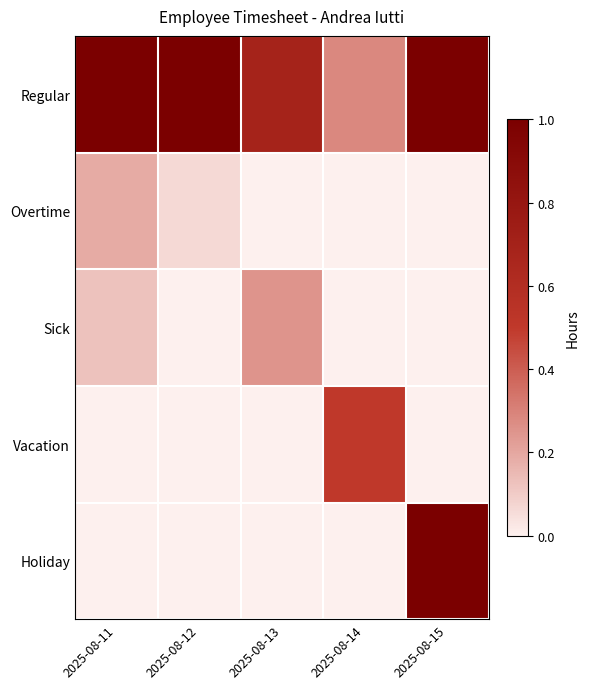

Which category has the lowest value across all series?

2025-08-13